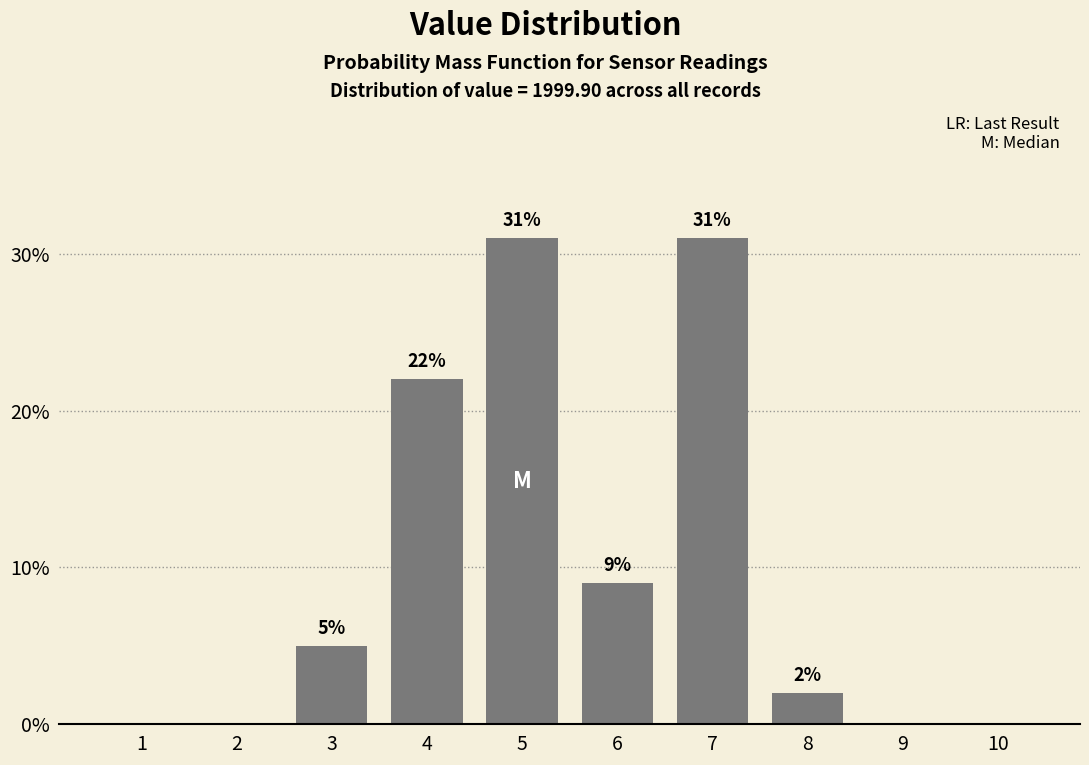

Reading left to right, extract all data points from this chart.

1=0	2=0	3=5	4=22	5=31	6=9	7=31	8=2	9=0	10=0